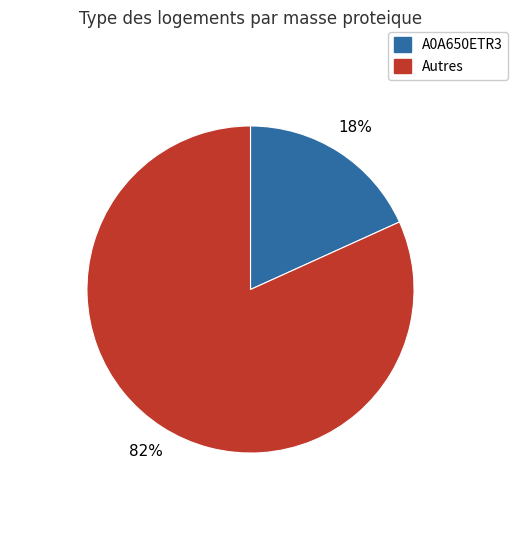

Is there a majority slice in this chart?

Yes